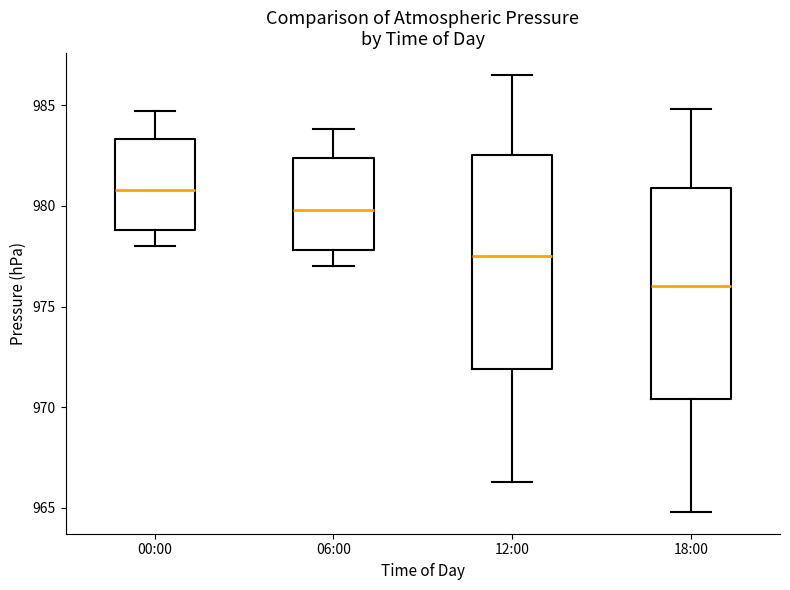

Reading left to right, transcribe this box plot: for each box, give where its median line is, the range the box spans, and where its two whiskers end, as read against the y-axis. The values are not printed on the chart, so give them approximately, as read against the axis.

00:00: median 981.0, box 979.0 to 983.5, whiskers 978.0 to 984.5
06:00: median 980.0, box 978.0 to 982.5, whiskers 977.0 to 984.0
12:00: median 977.5, box 972.0 to 982.5, whiskers 966.5 to 986.5
18:00: median 976.0, box 970.5 to 981.0, whiskers 965.0 to 985.0